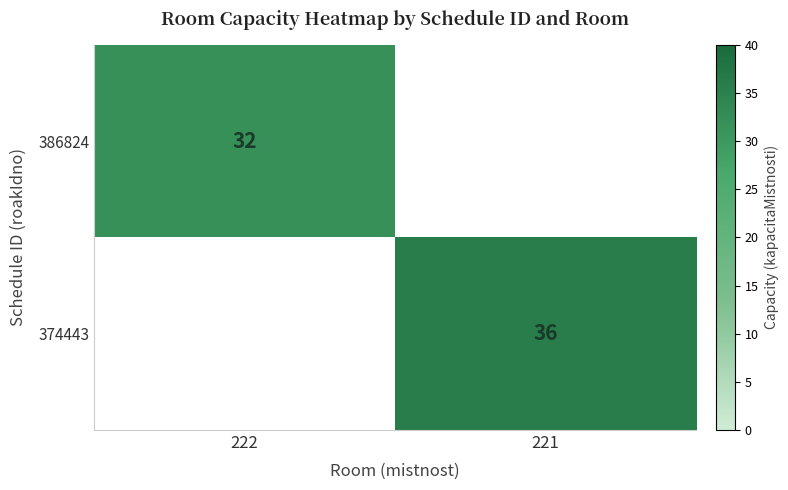

Is it true that 374443 equals 36 at 221?

True